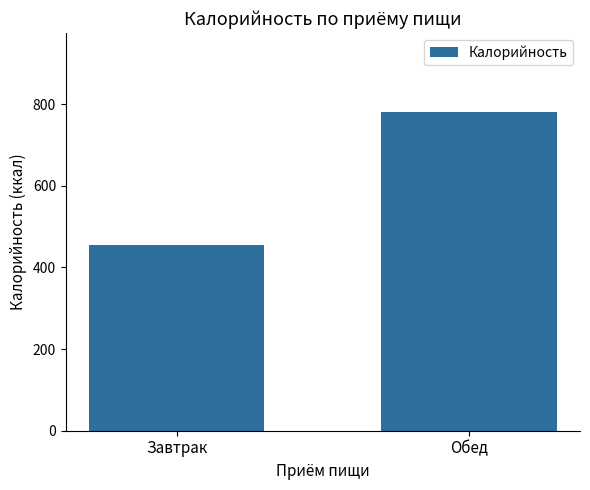

What position from the left is Завтрак?

1